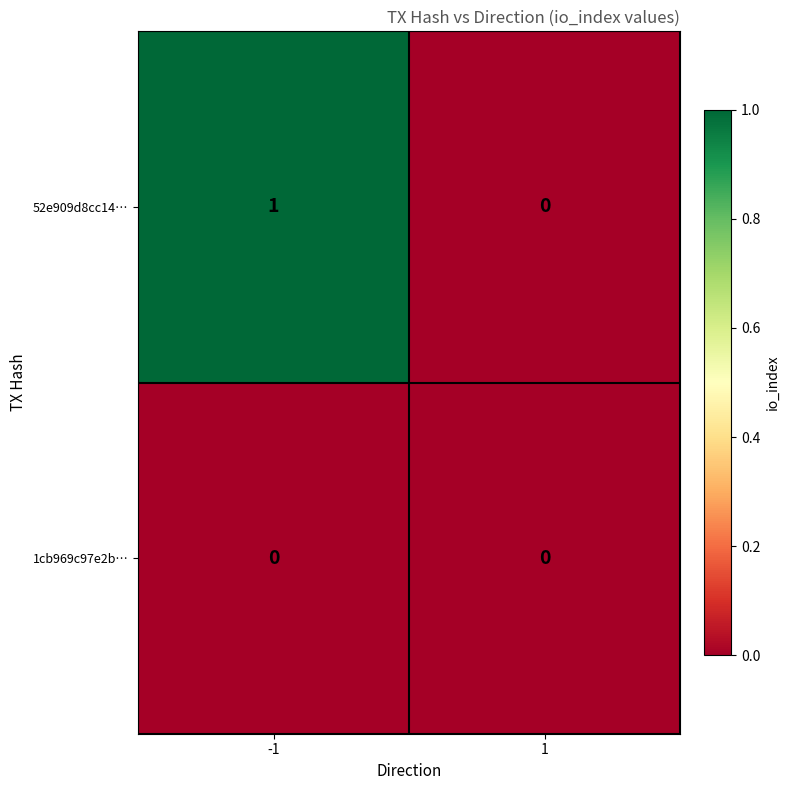

Reading left to right, list all the values displayed in this chart.

52e909d8cc14…: -1=1	1=0
1cb969c97e2b…: -1=0	1=0